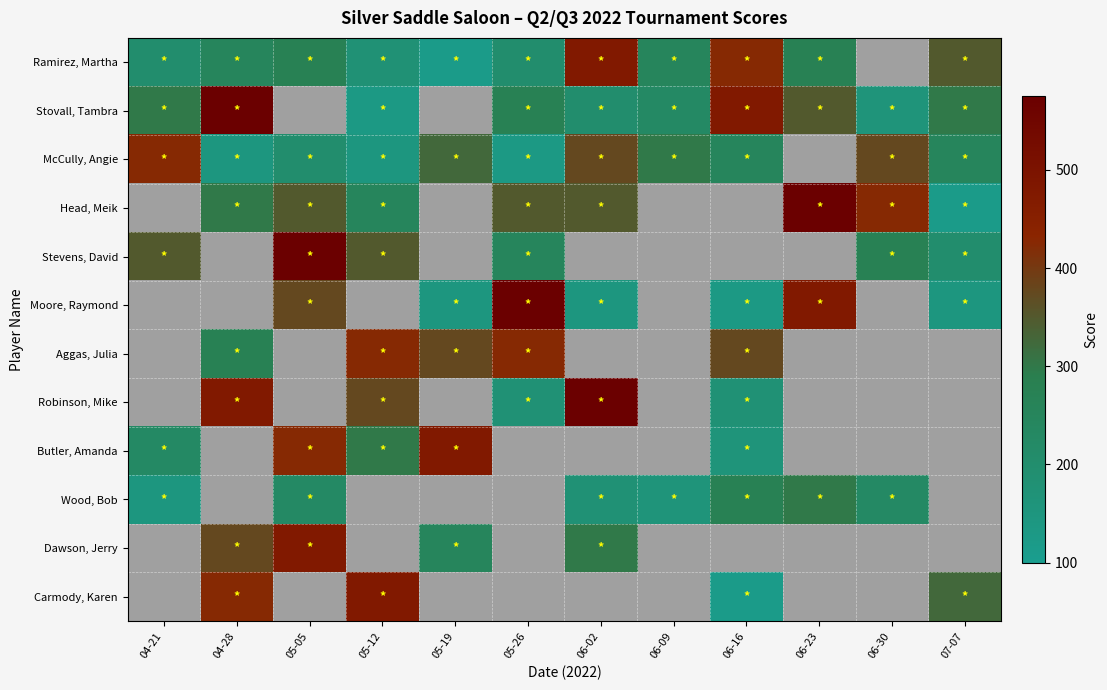

The Wood, Bob series shows 160.0 at 06-09. True or false?

True